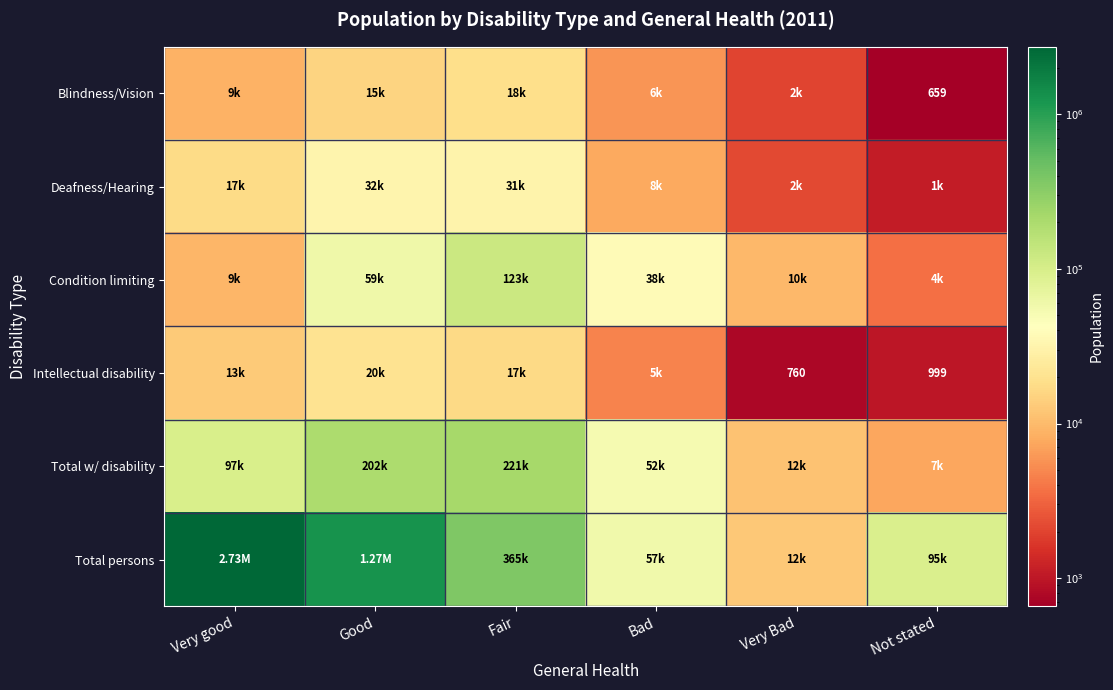

How many categories are shown in the chart?

6